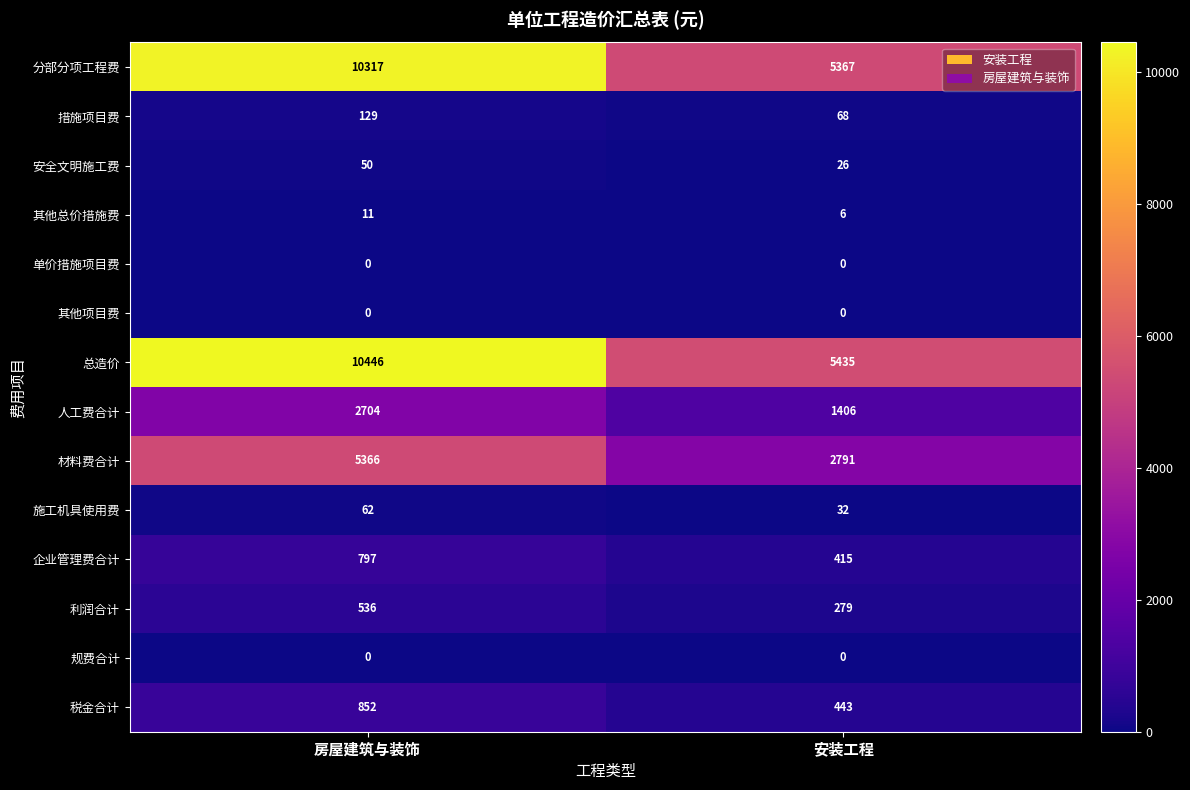

List the labels in order of 企业管理费合计 value, smallest first.

安装工程, 房屋建筑与装饰